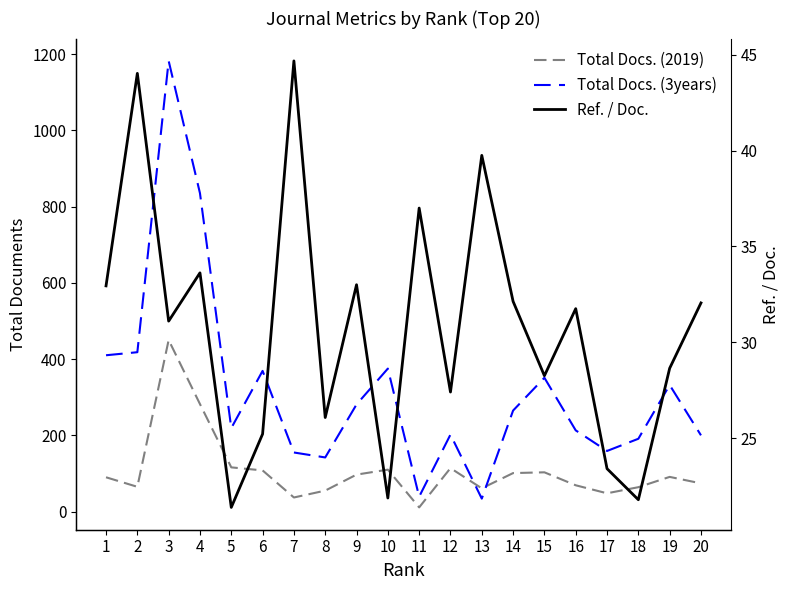

What is the greatest value displayed?

1182.0